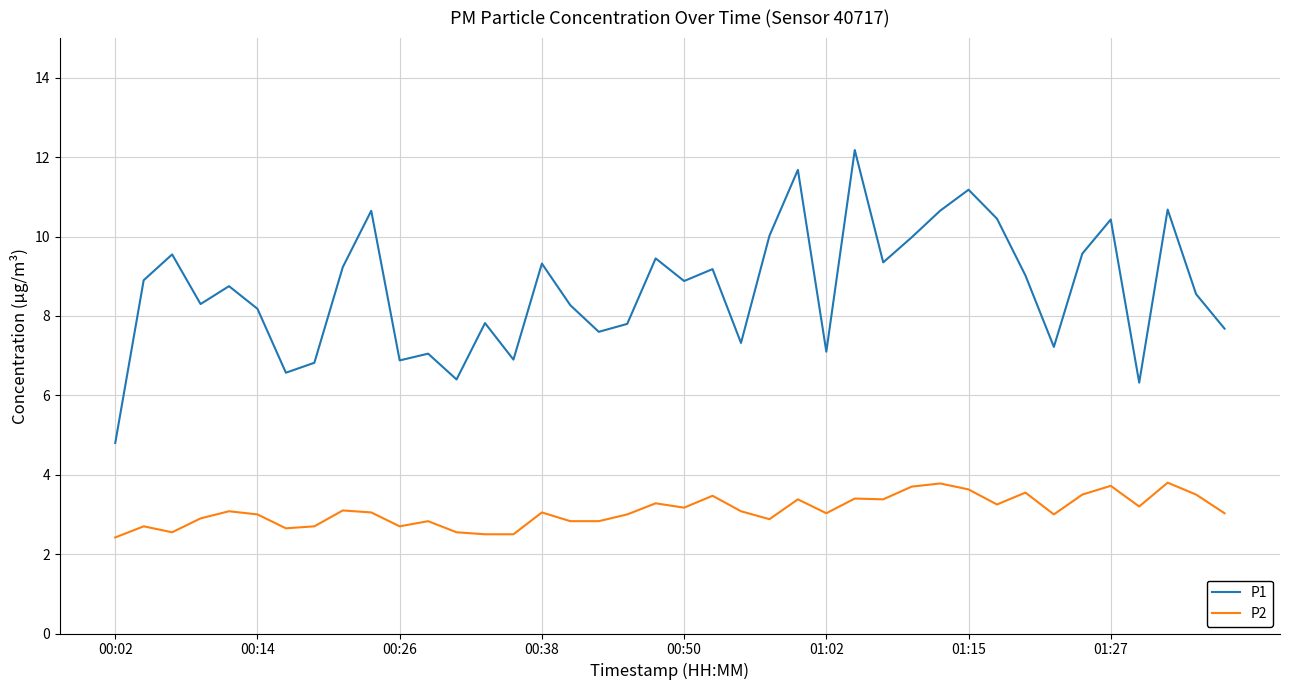

True or false: P2 and P1 cross at least once.

False